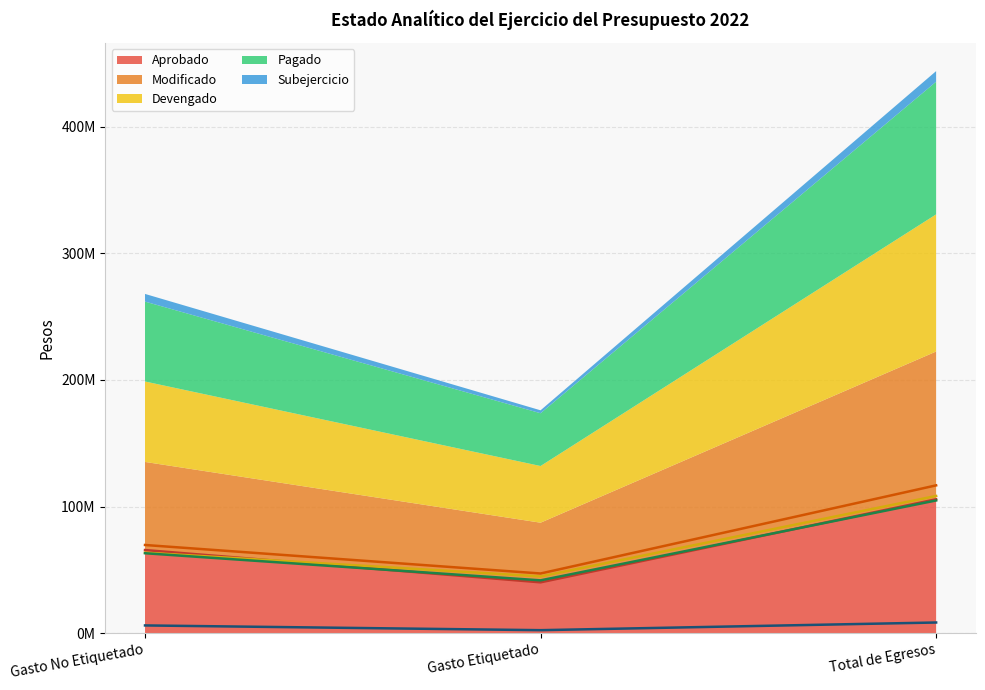

What position from the left is Gasto Etiquetado?

2